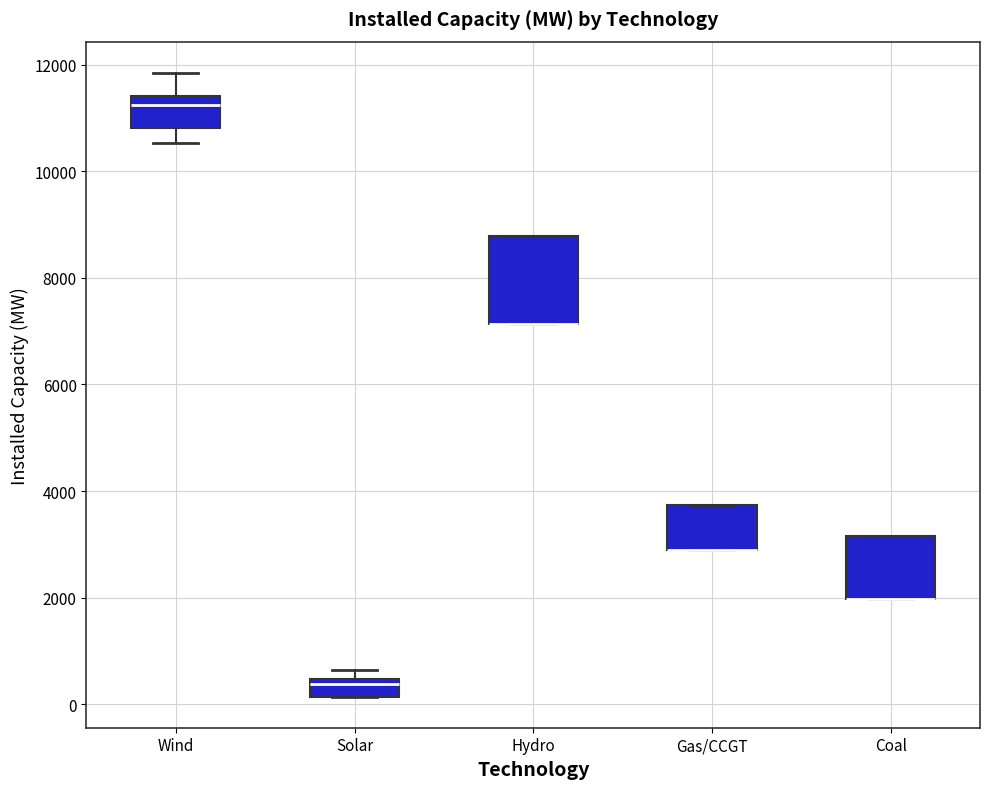

Reading left to right, read every box against the y-axis: the position of its median line, the range the box covers, and the ends of its whiskers. The values are not printed on the chart, so give them approximately, as read against the axis.

Wind: median 11200, box 10800 to 11400, whiskers 10600 to 11800
Solar: median 400 (just below the box's upper edge), box 200 to 400, whiskers 200 to 600
Hydro: median 7200 (drawn on the box's lower edge), box 7200 to 8800, whiskers 7200 to 8800
Gas/CCGT: median 2800 (drawn on the box's lower edge), box 2800 to 3800, whiskers 2800 to 3800
Coal: median 2000 (drawn on the box's lower edge), box 2000 to 3200, whiskers 2000 to 3200